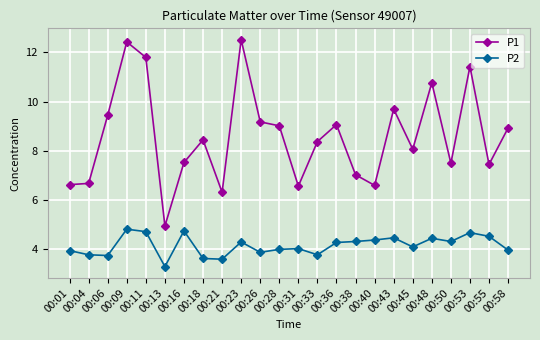

Where is the first local maximum for P2?

00:09